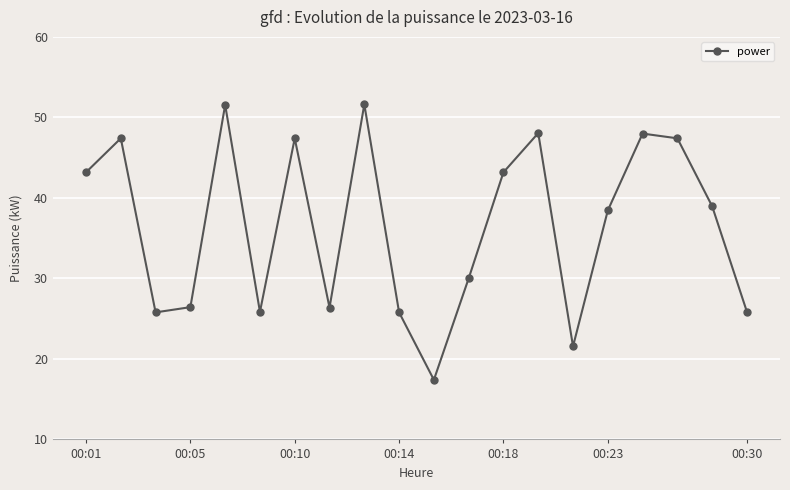

What is the average value?

36.5